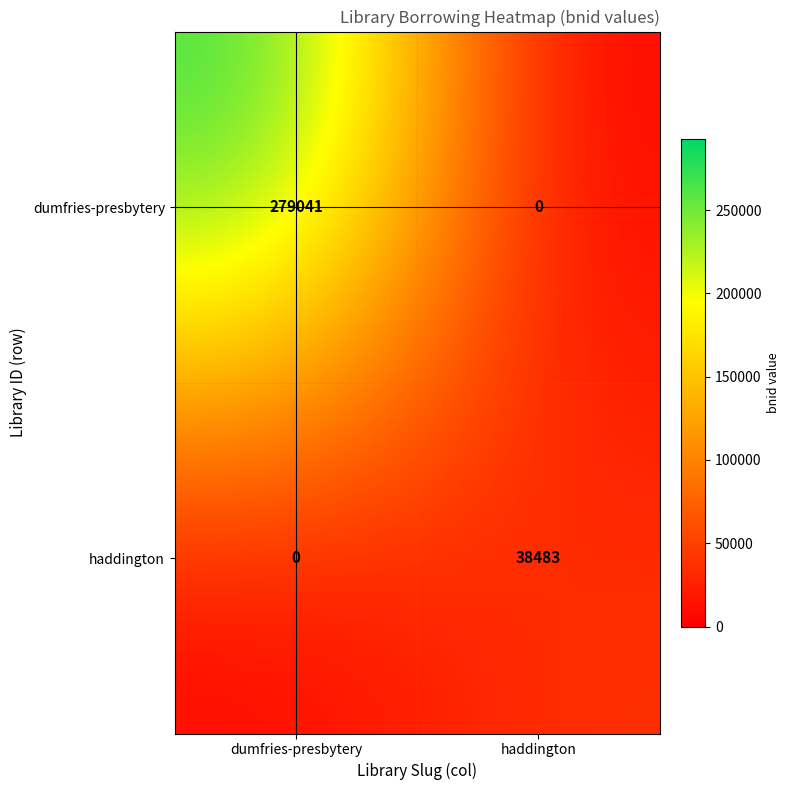

What is the difference between the dumfries-presbytery values at dumfries-presbytery and haddington?

279041